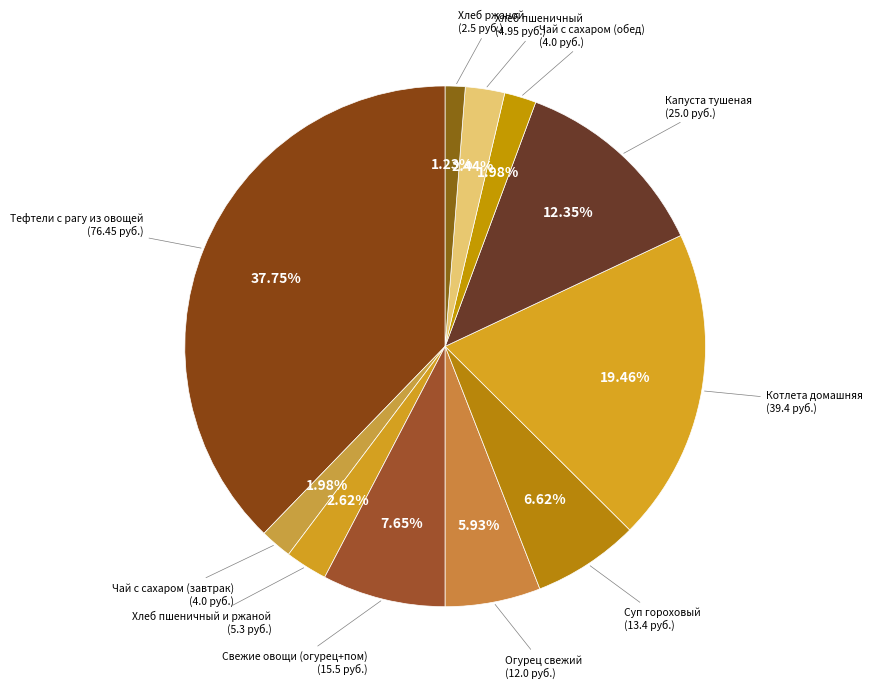

How many segments does this pie chart have?

11